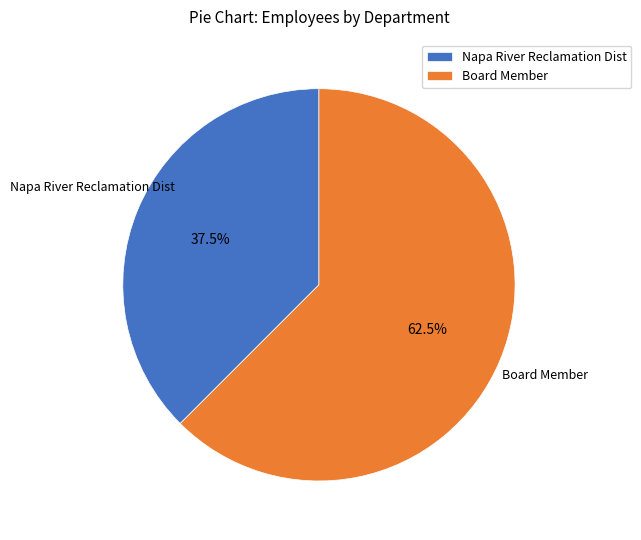

Which has a higher value, Board Member or Napa River Reclamation Dist?

Board Member